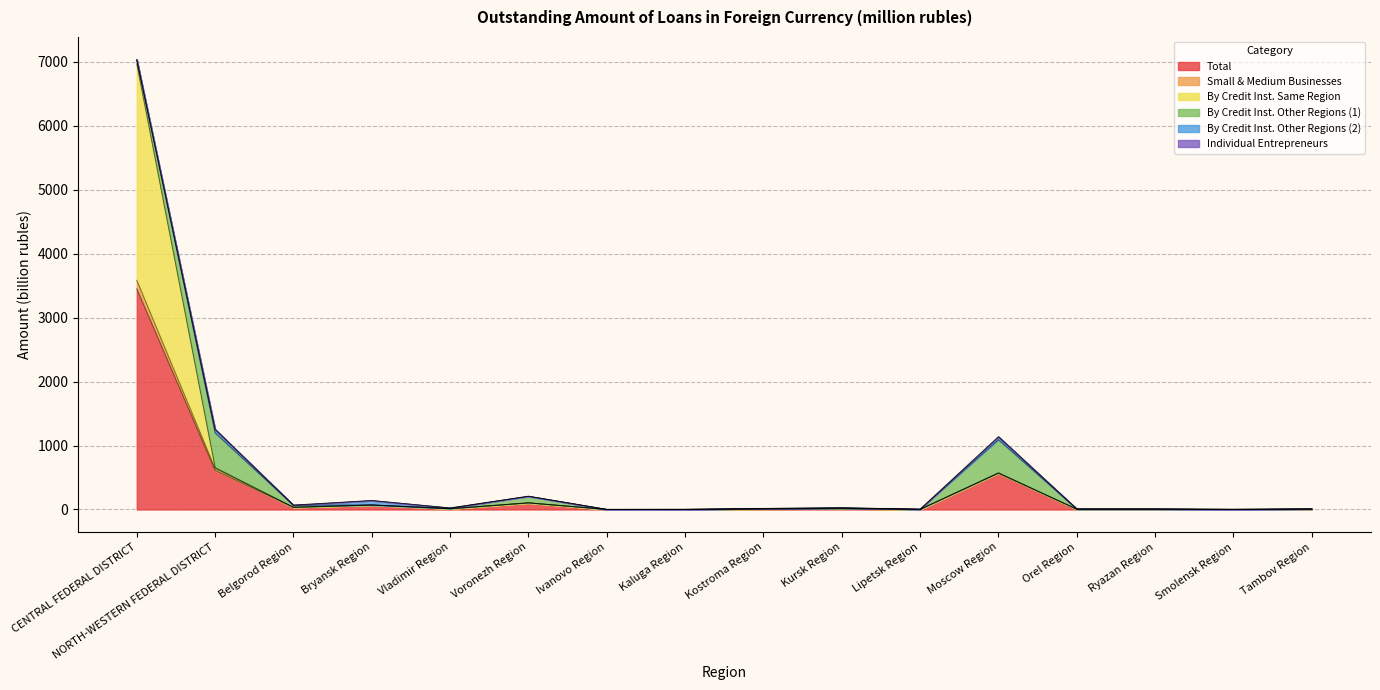

Is it true that Total equals 780.2 at Moscow Region?

False